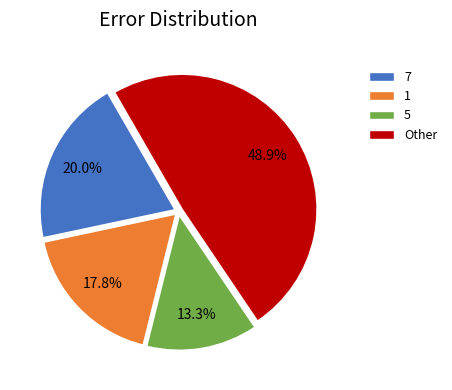

What percentage is NOT represented by 7?

80.0%